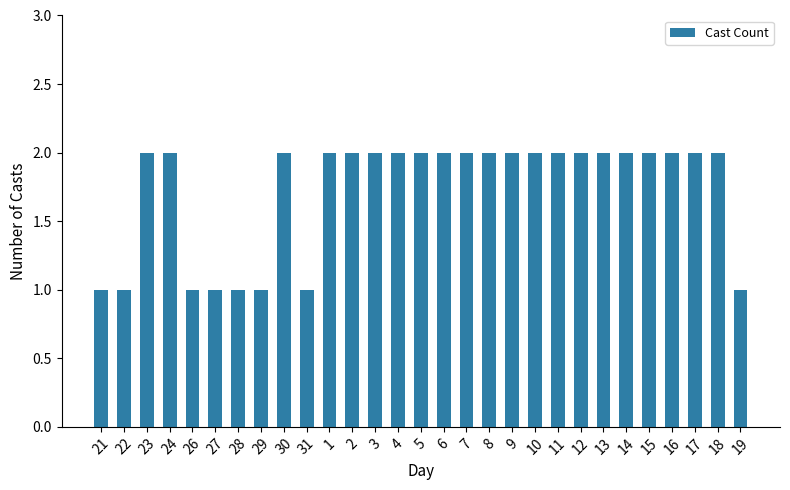

What is the value of the 25th bar from the left?

2